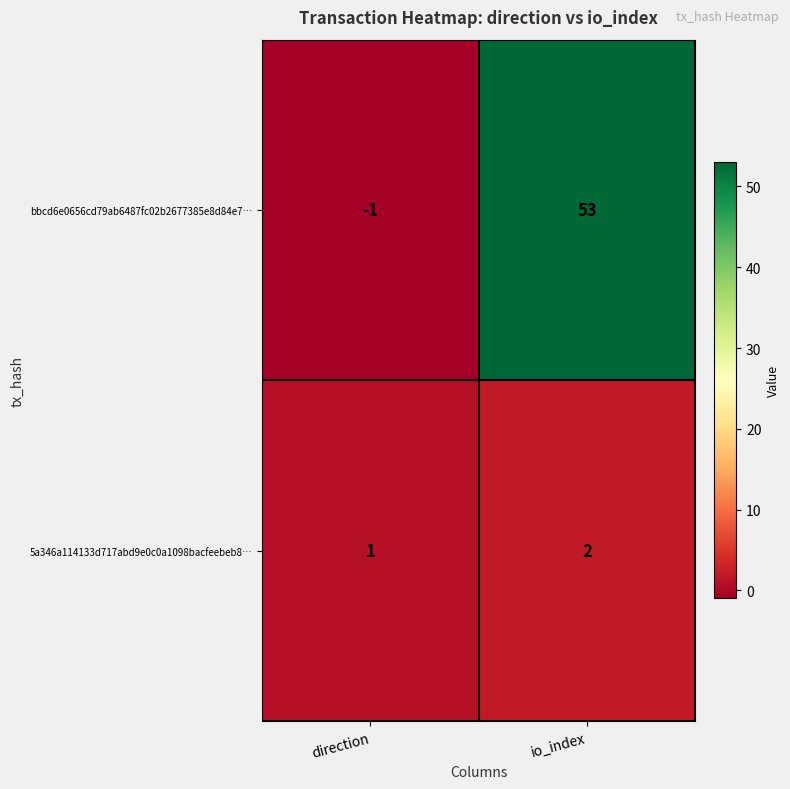

What is the sum of the bbcd6e0656cd79ab6487fc02b2677385e8d84e7… values at io_index and direction?

52